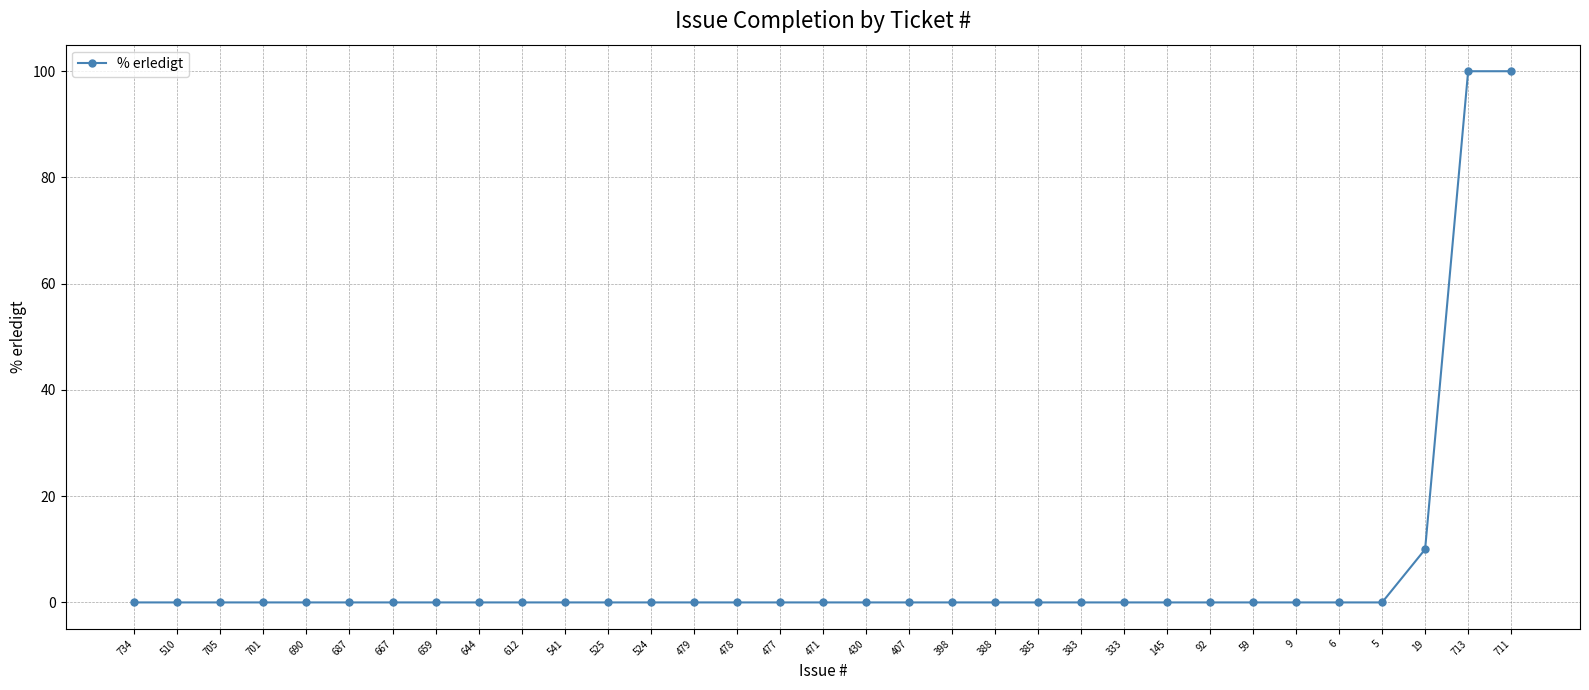

What is the difference between the maximum and minimum values?

100